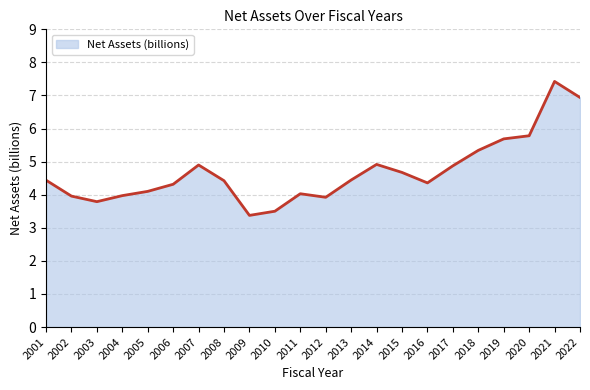

At which label does the data first exceed 4?

2001